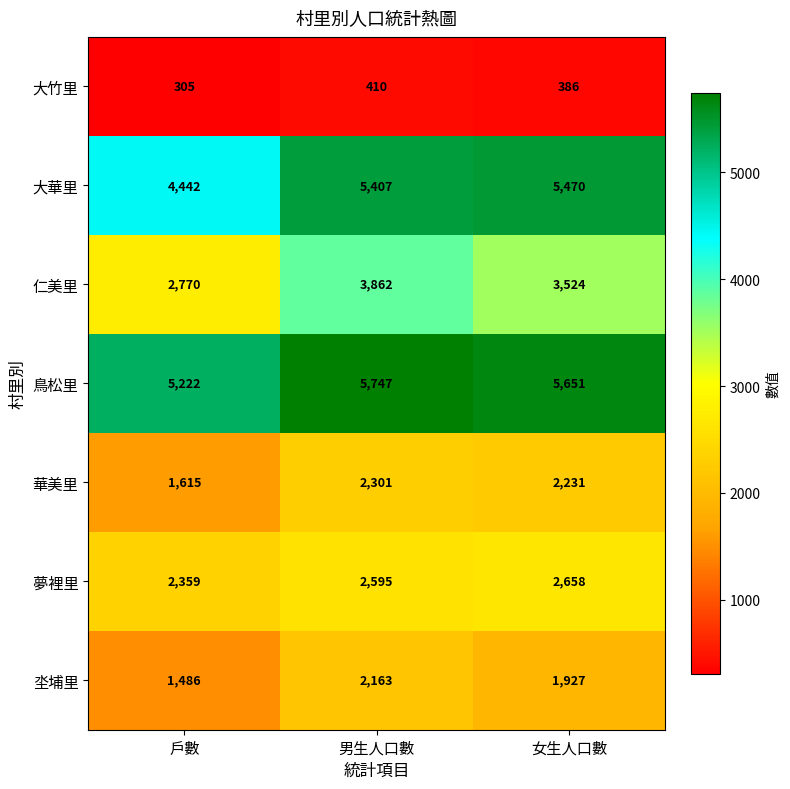

What is the total value across all series at 男生人口數?

22485